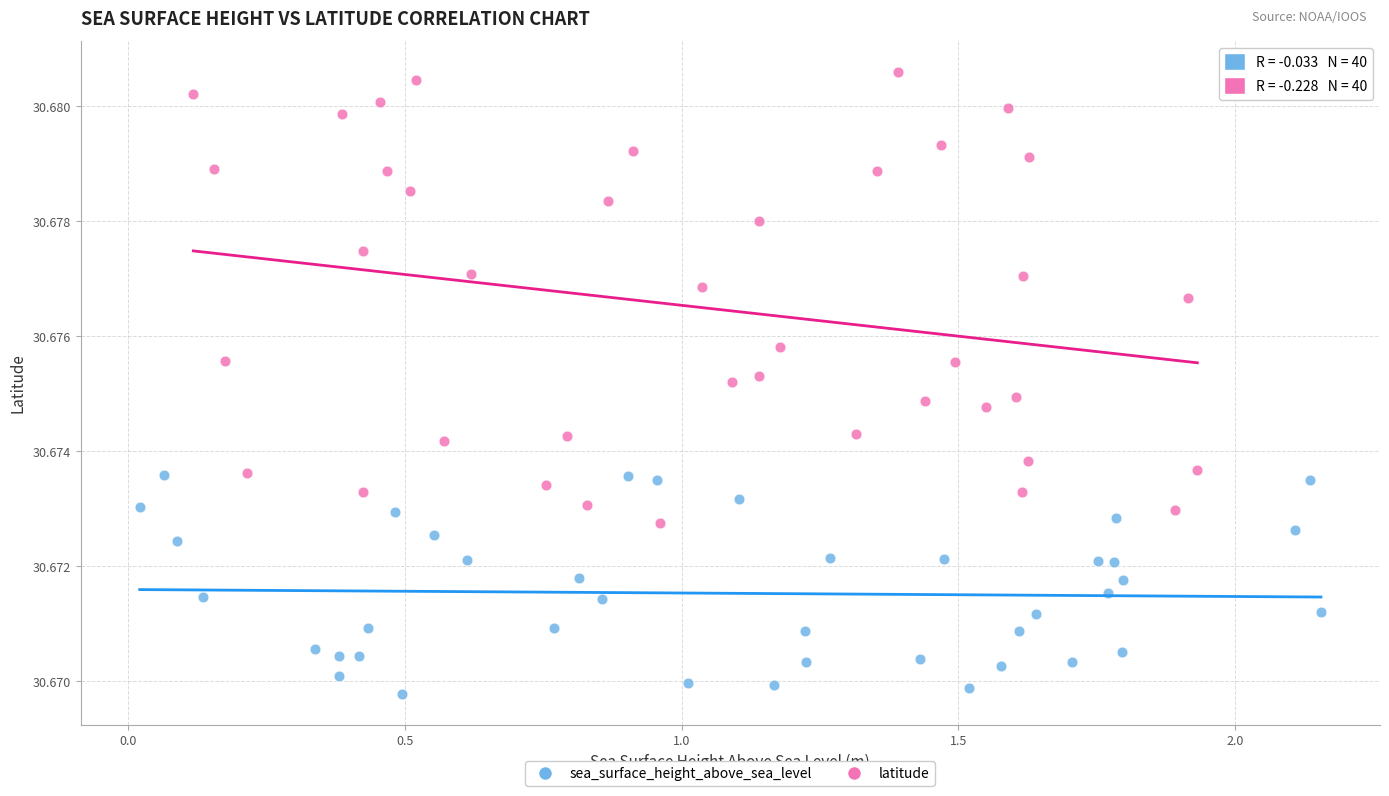

Which series reaches the minimum Y coordinate?

sea_surface_height_above_sea_level